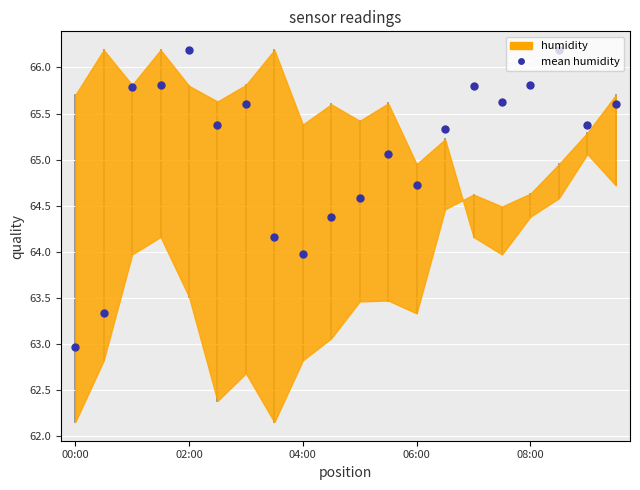

Between 7 and 11, which is larger?

11